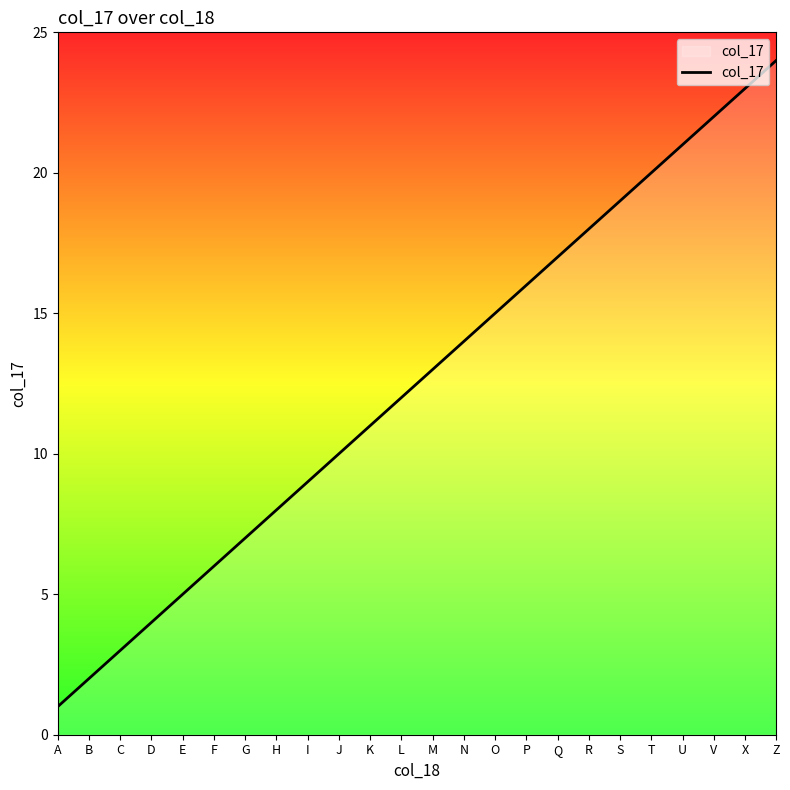

Where is the data nearest to the value 12?

L